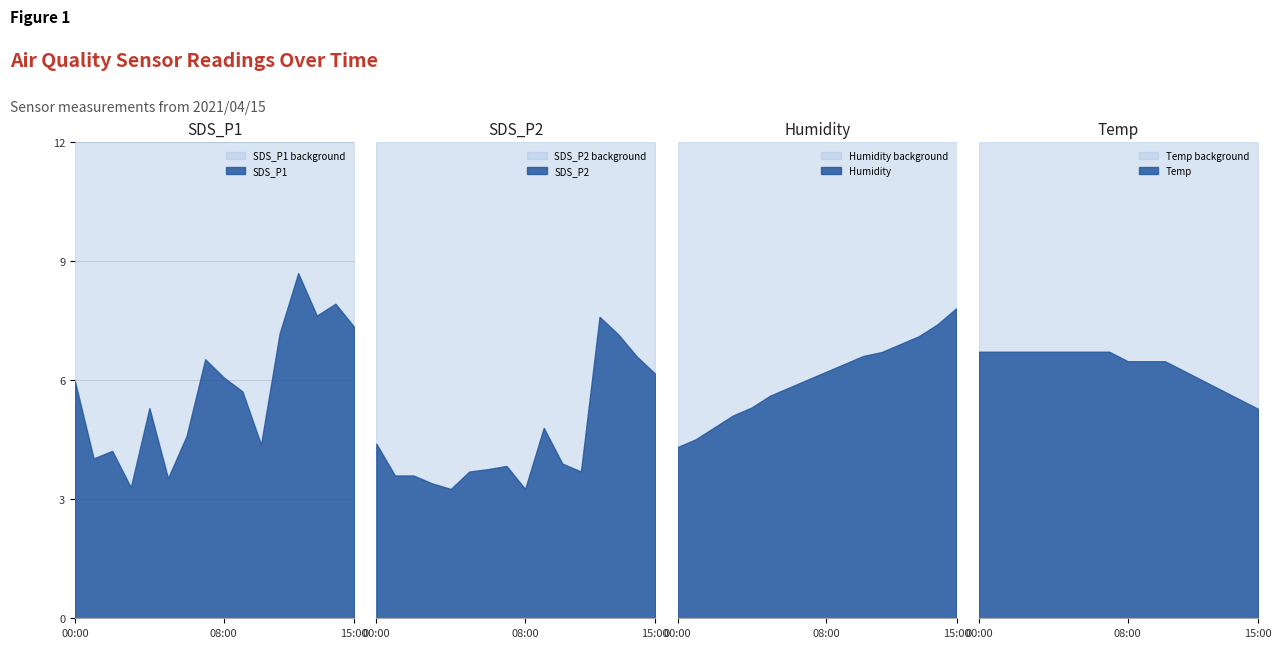

What is the highest value of the SDS_P1 series?

8.7